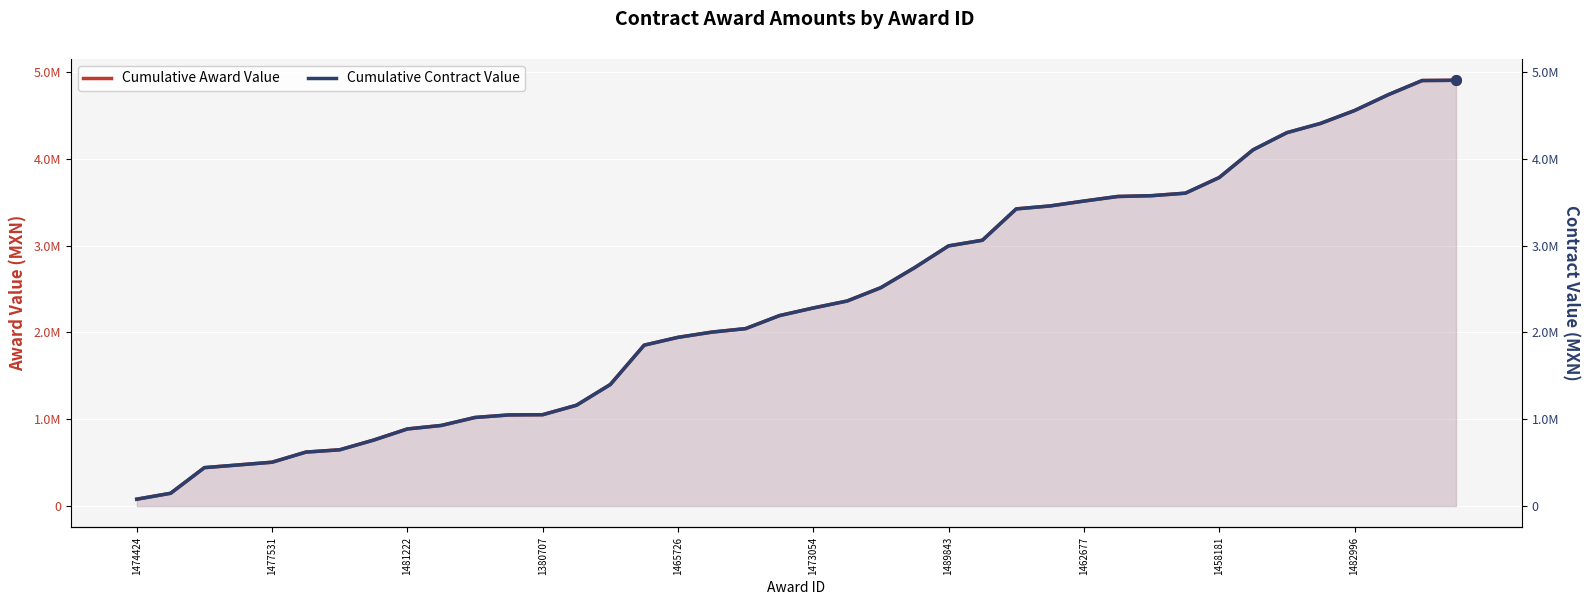

At which category does the chart reach its peak across all series?

39